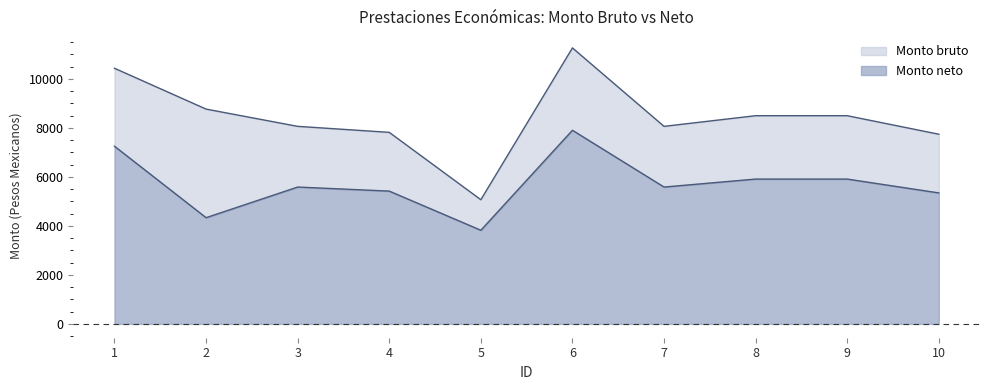

Reading right to left, transcribe all the data shown in this chart.

Monto bruto: 10=7743.4	9=8499.3	8=8499.3	7=8064.6	6=11266.5	5=5070.3	4=7819.4	3=8064.6	2=8769.2	1=10435.4
Monto neto: 10=5347.6	9=5912.8	8=5912.8	7=5587.2	6=7904.6	5=3823.1	4=5421.5	3=5587.2	2=4336.3	1=7252.8